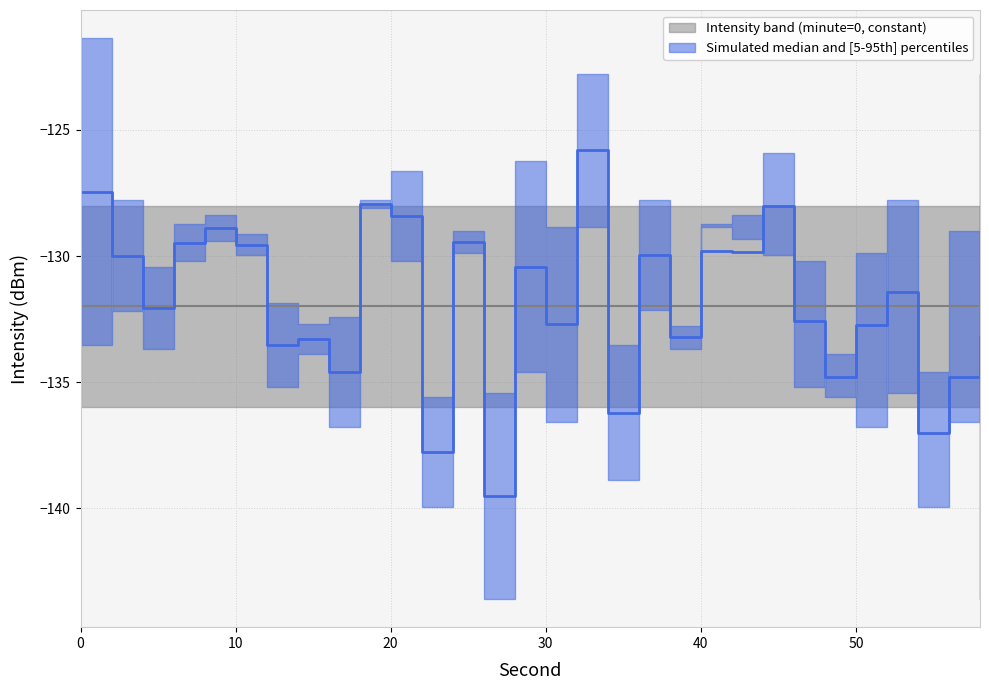

How many distinct data groups are displayed?

3